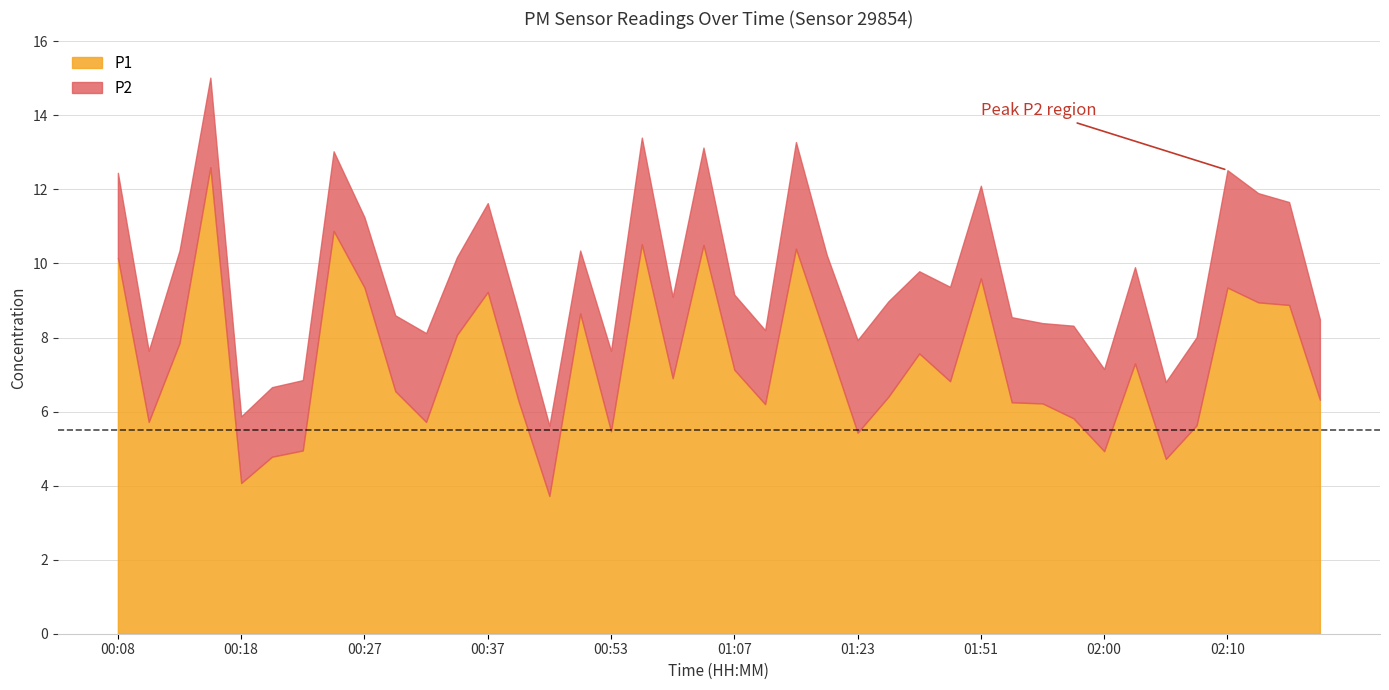

How many interior local valleys does the P2 series have?

12